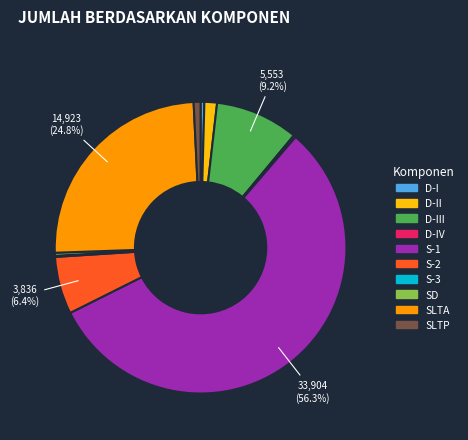

What is the largest slice in the pie chart?

S-1